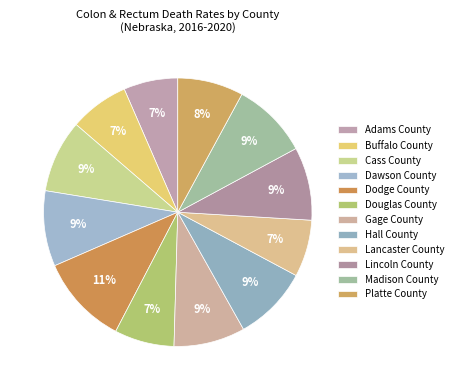

Approximately how many times larger is the value at Buffalo County compared to Hall County?

0.8